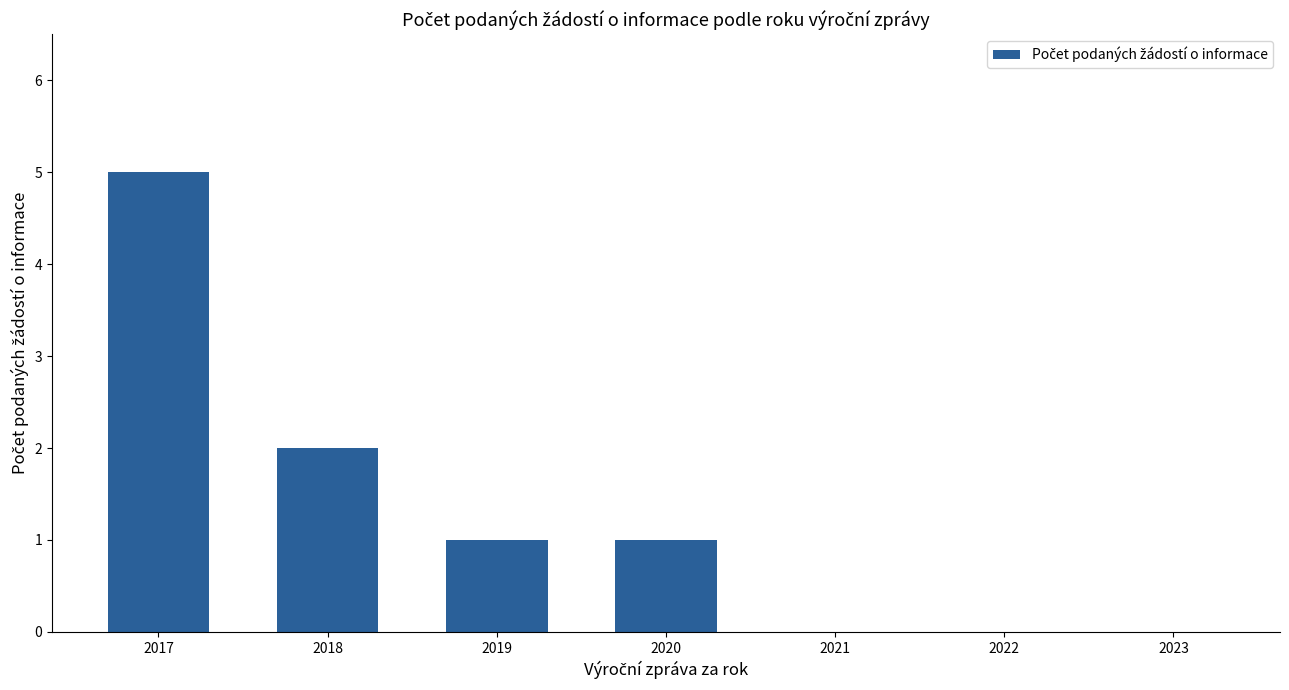

The chart shows a value of 5 at 2017. True or false?

True